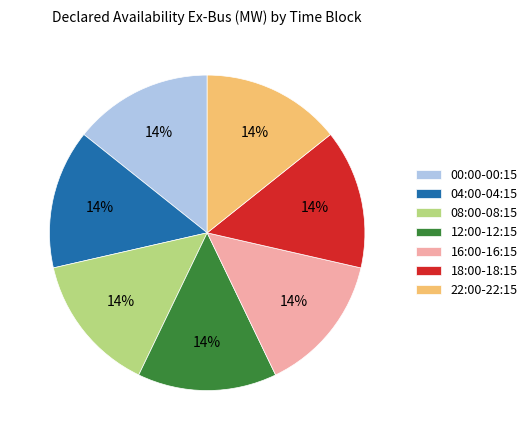

Combined, do 04:00-04:15 and 16:00-16:15 account for over 50%?

No